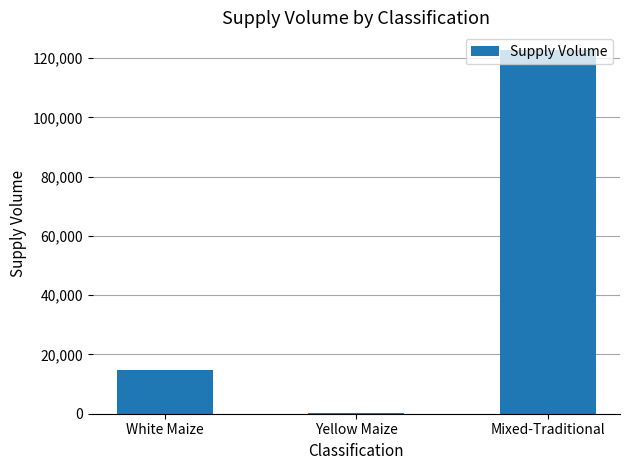

What is the average value?

45917